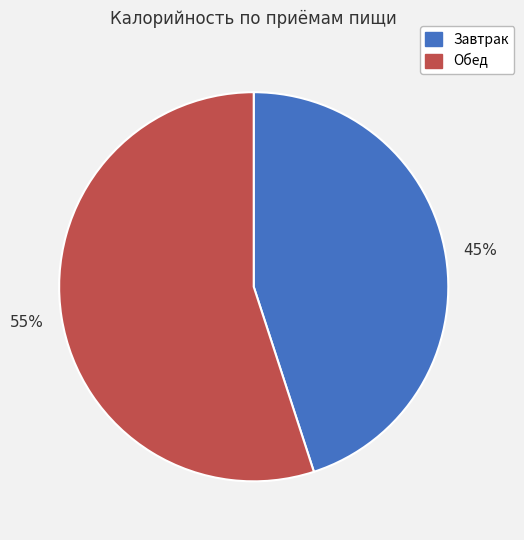

What percentage is the Завтрак slice, to the nearest percent?

45%